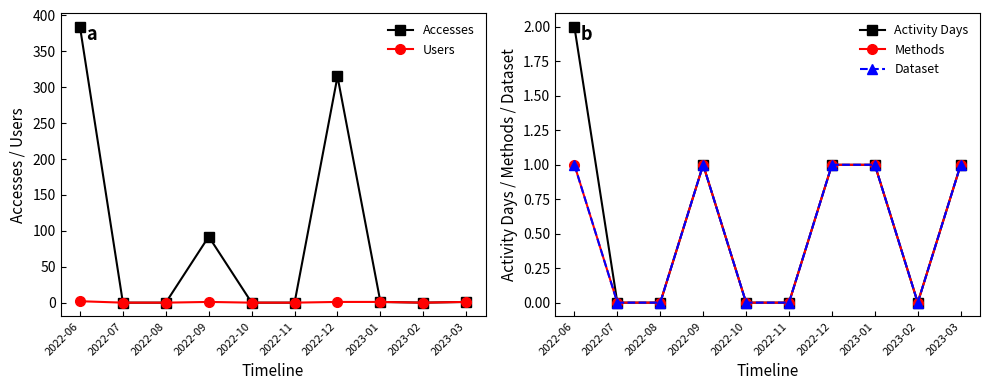

How many positive values does the Accesses series have?

5